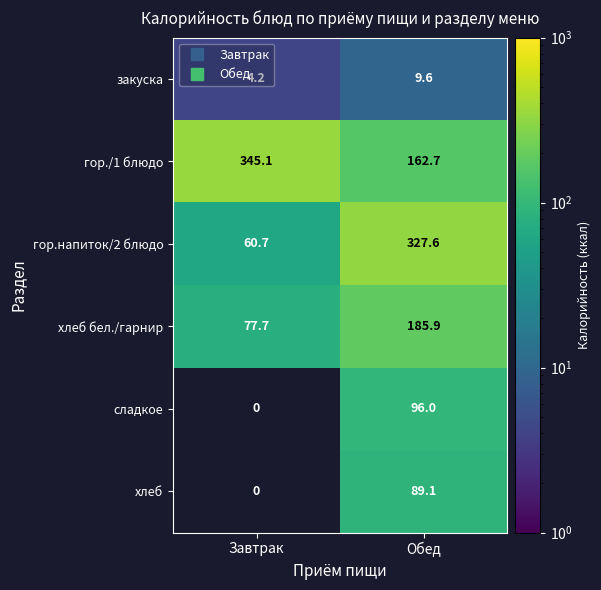

Which has a higher value, Завтрак or Обед?

Обед